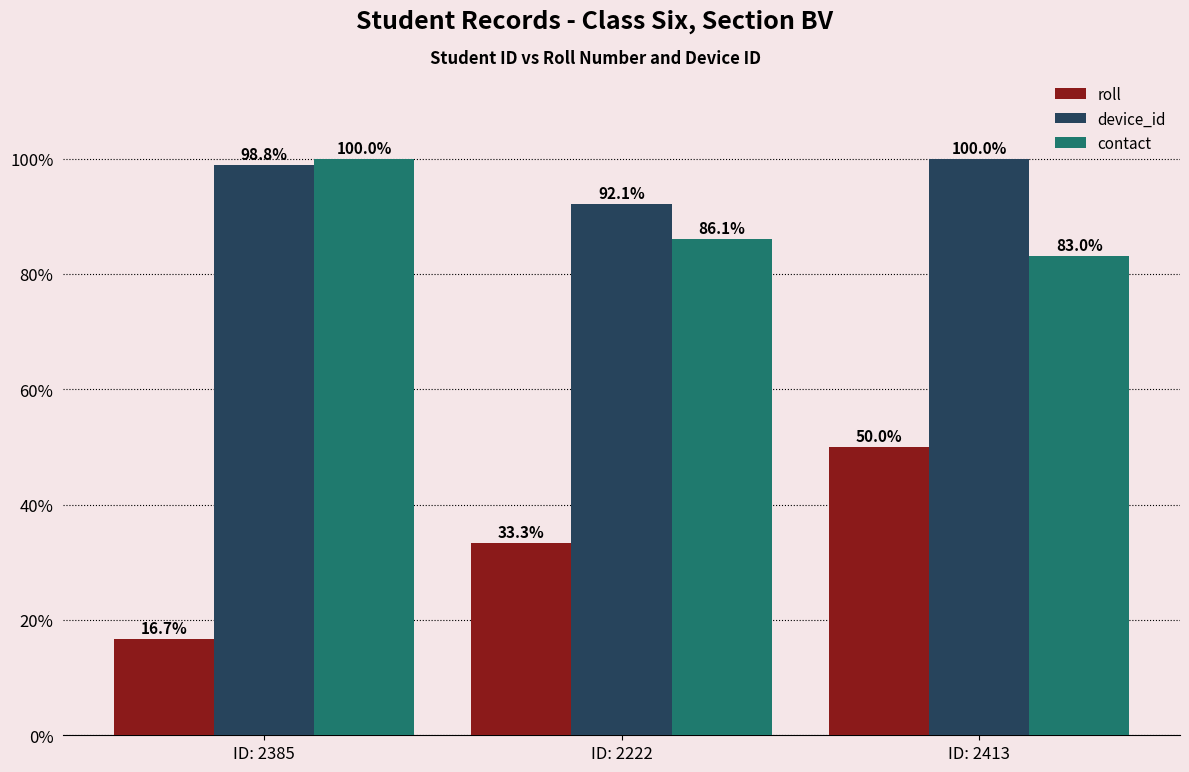

Is it true that roll equals 9.5 at ID: 2222?

False